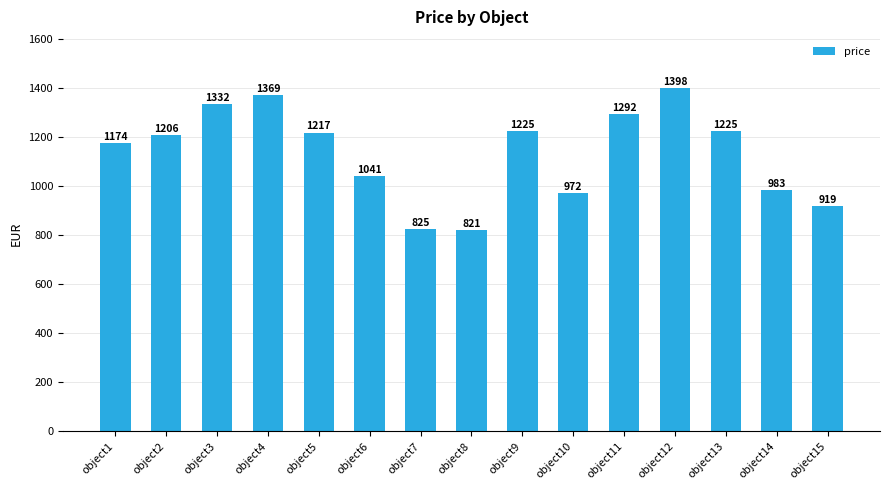

Reading left to right, transcribe all the data shown in this chart.

object1=1174	object2=1206	object3=1332	object4=1369	object5=1217	object6=1041	object7=825	object8=821	object9=1225	object10=972	object11=1292	object12=1398	object13=1225	object14=983	object15=919